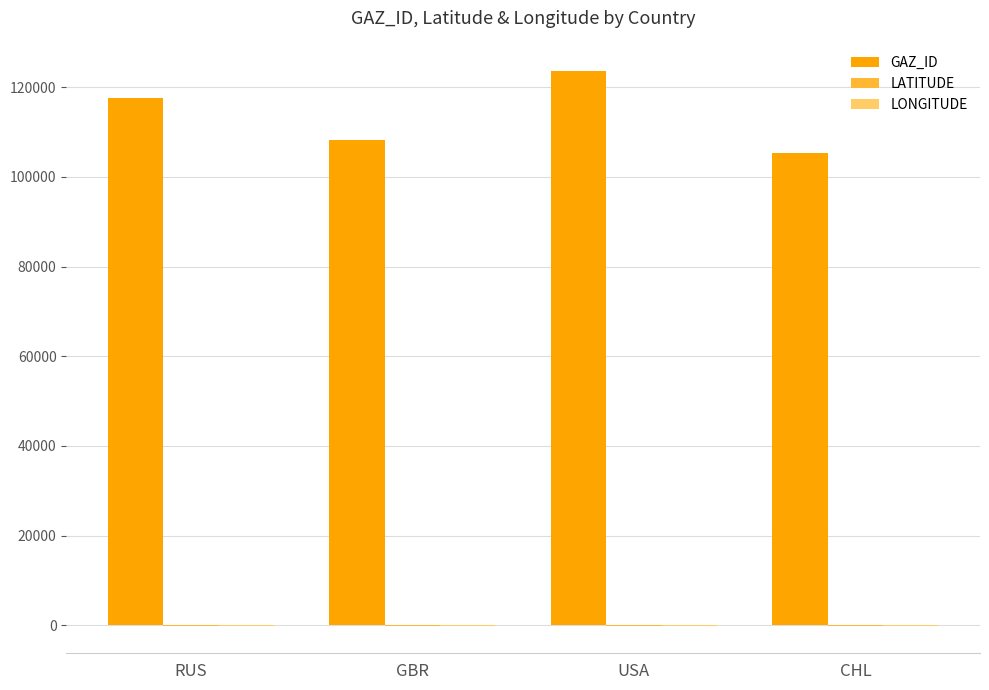

Which series has the largest total across all categories?

GAZ_ID